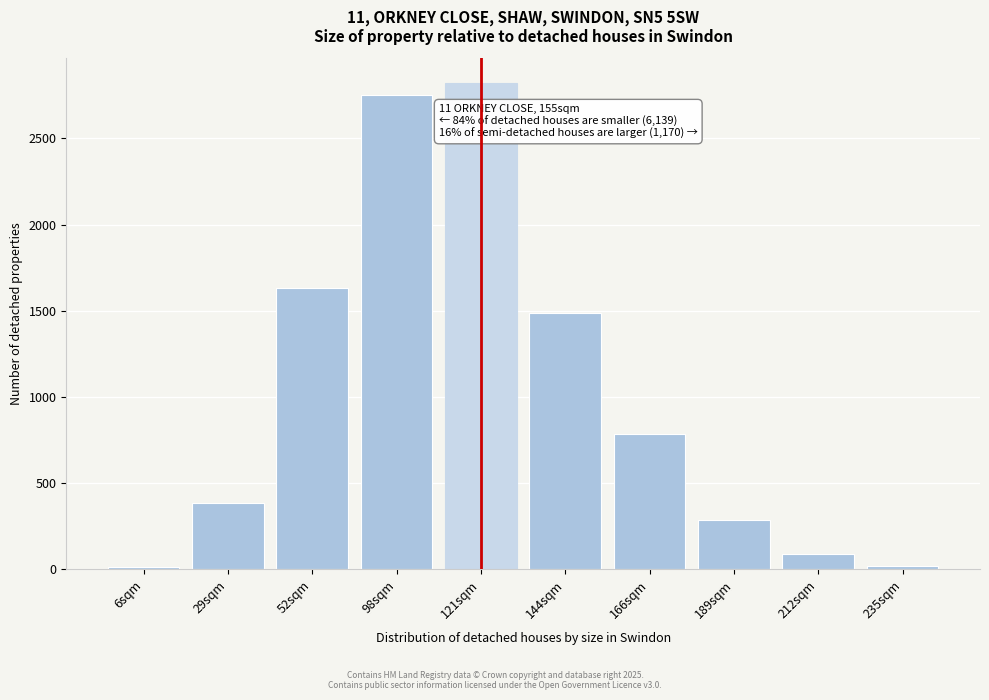

The chart shows a value of 2753 at 98sqm. True or false?

True